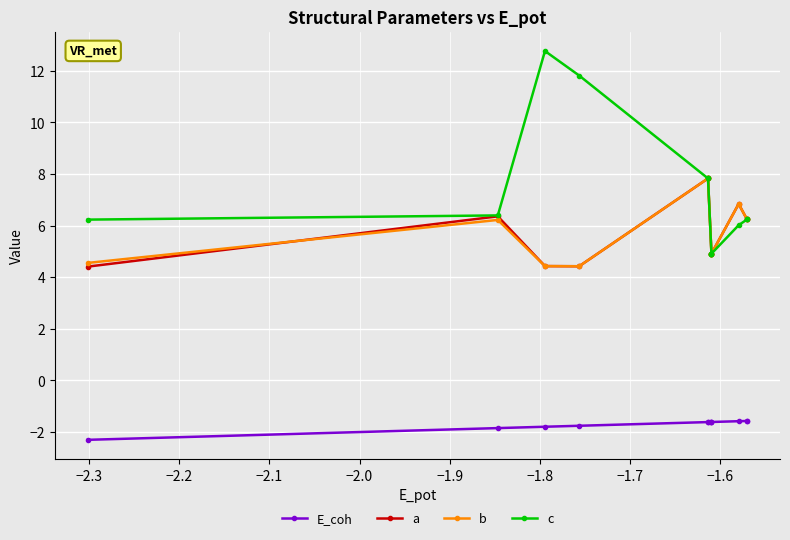

Which series has the largest range (max minus min)?

c